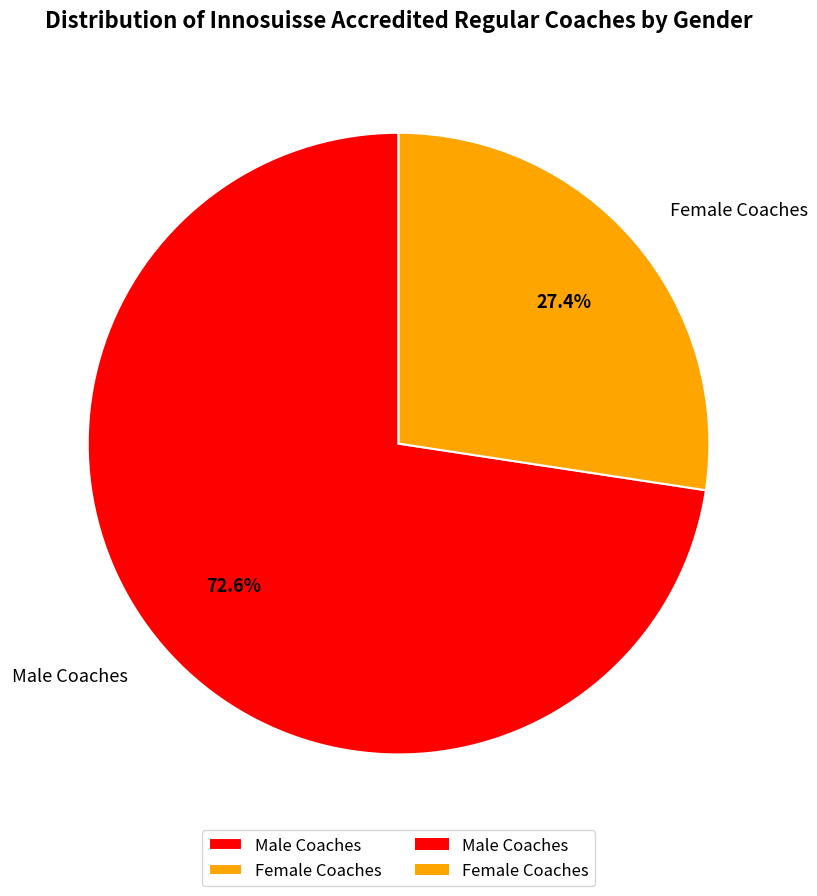

Which slice is the largest?

Male Coaches